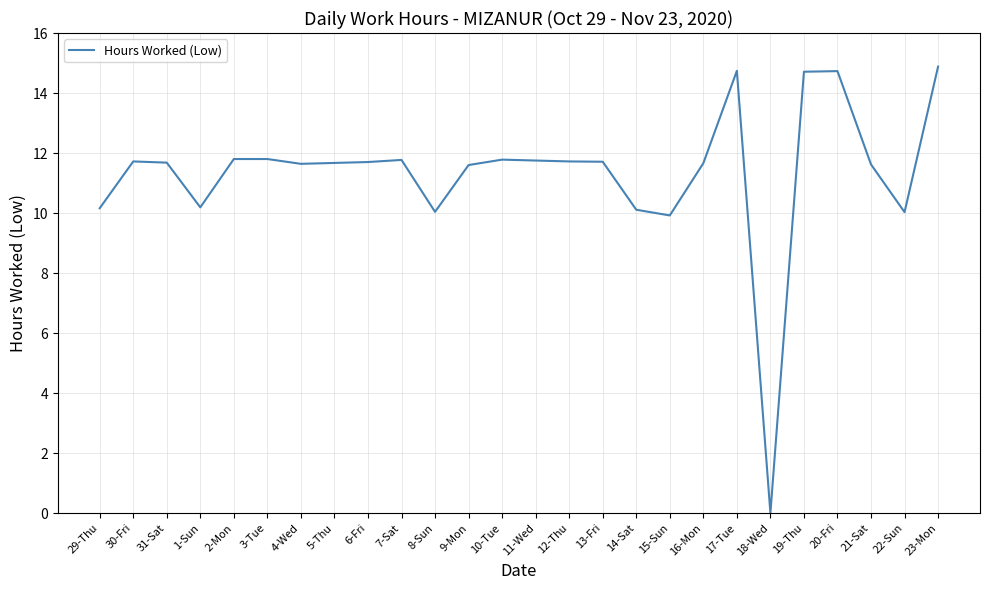

What position from the right is 6-Fri?

18